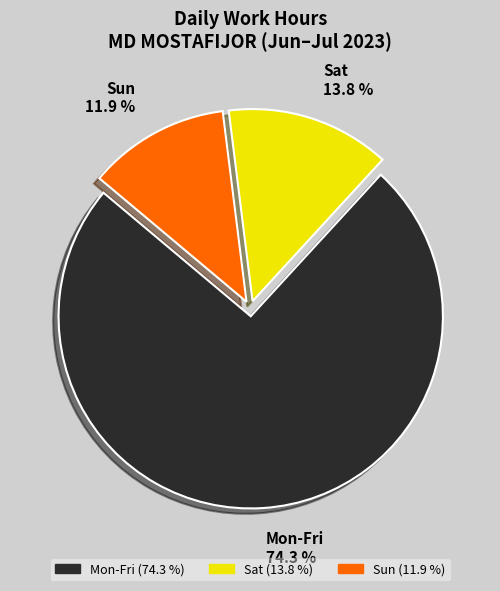

Is there any slice that represents more than half of the pie?

Yes